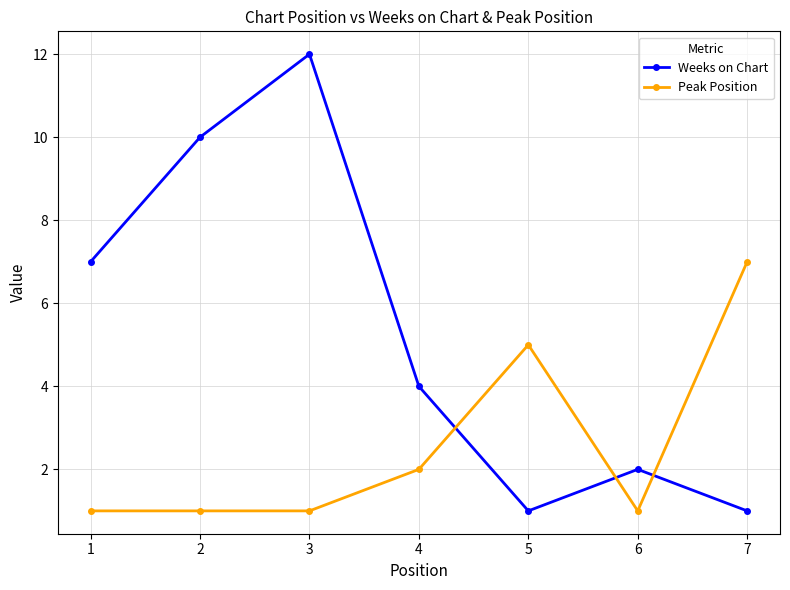

Rank the series at 4 from lowest to highest value.

Peak Position, Weeks on Chart